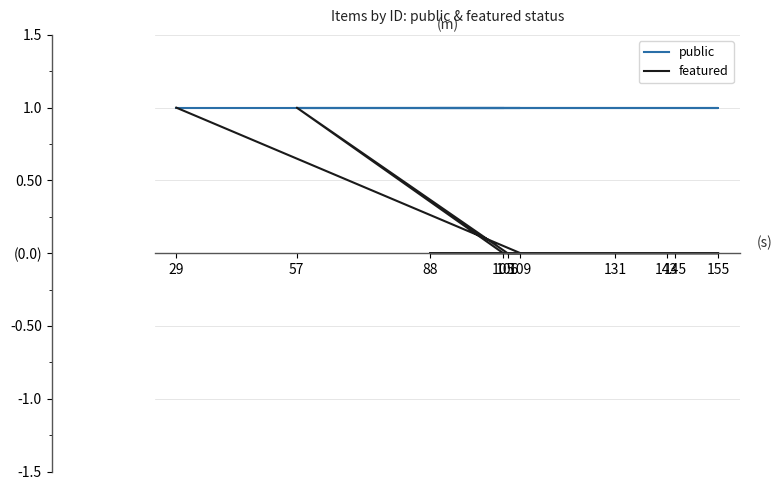

Reading left to right, extract all data points from this chart.

public: 29=1	109=1	88=1	155=1	145=1	143=1	131=1	106=1	57=1	105=1
featured: 29=1	109=0	88=0	155=0	145=0	143=0	131=0	106=0	57=1	105=0